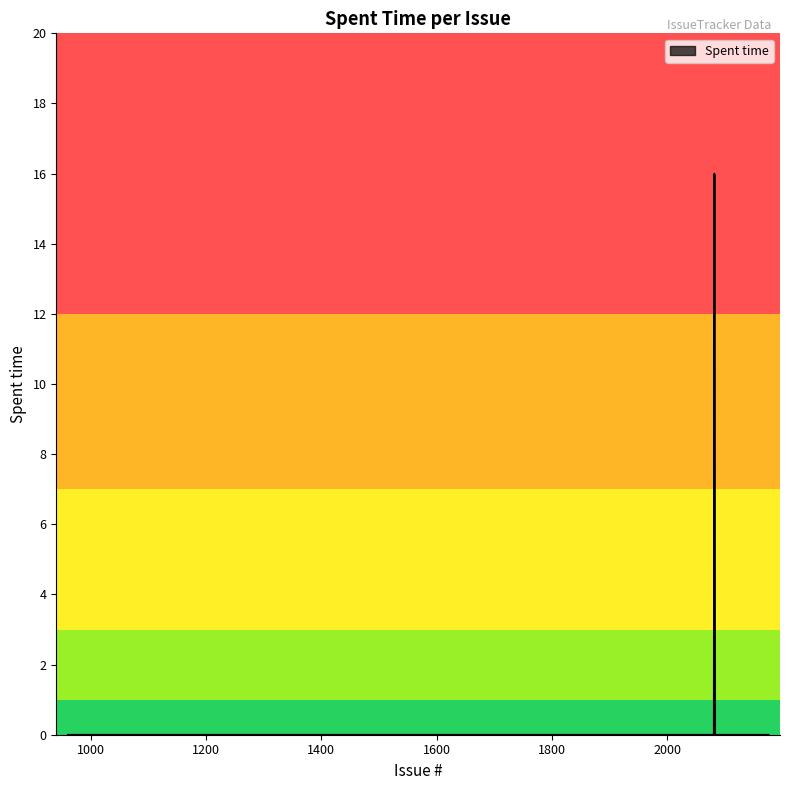

What is the difference between the maximum and minimum values?

16